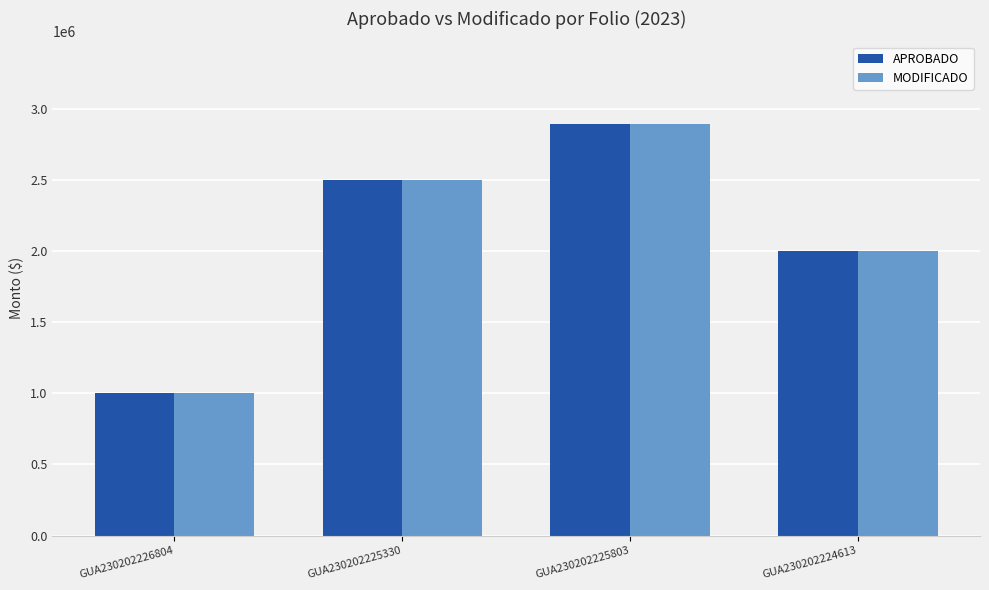

Rank the categories by MODIFICADO value from highest to lowest.

GUA230202225803, GUA230202225330, GUA230202224613, GUA230202226804